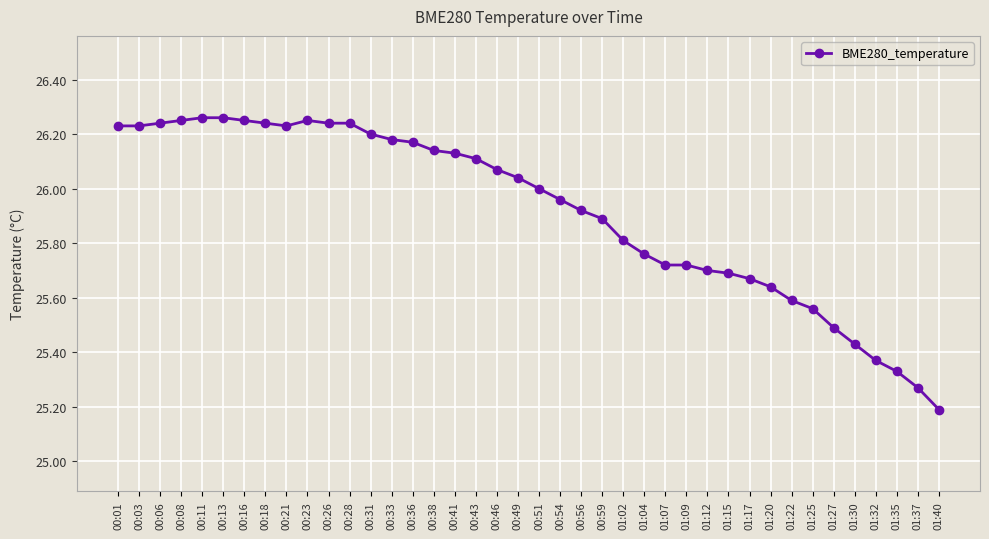

Between 01:15 and 00:23, which is larger?

00:23